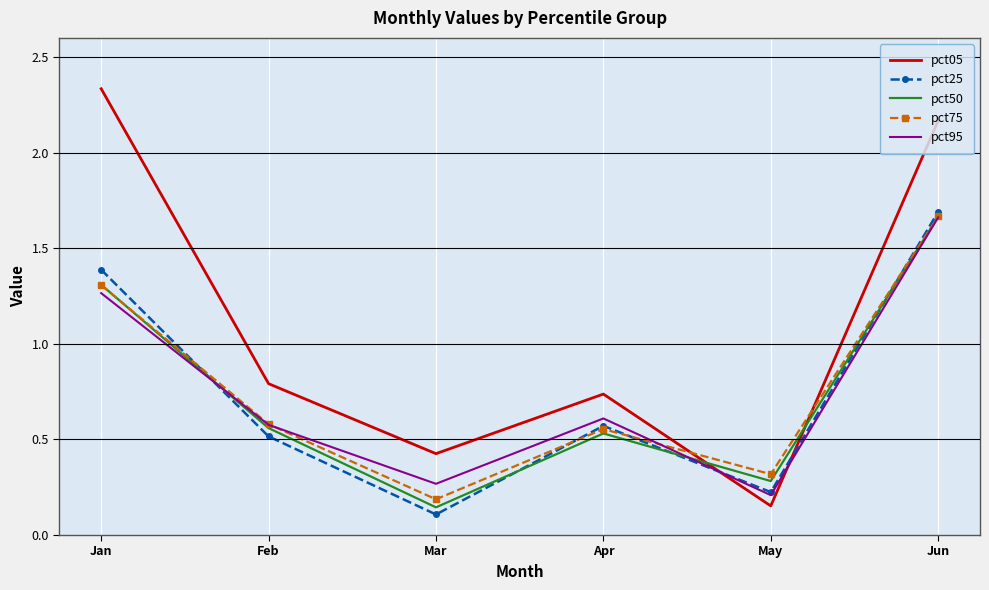

Is the value of pct50 at Apr greater than the value of pct95 at Mar?

Yes